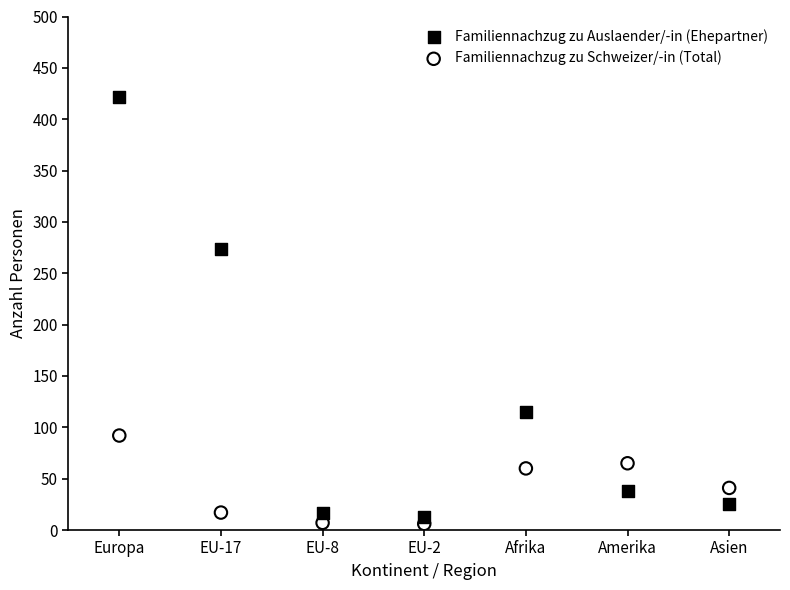

What are all the series names shown in the legend?

Familiennachzug zu Auslaender/-in (Ehepartner), Familiennachzug zu Schweizer/-in (Total)